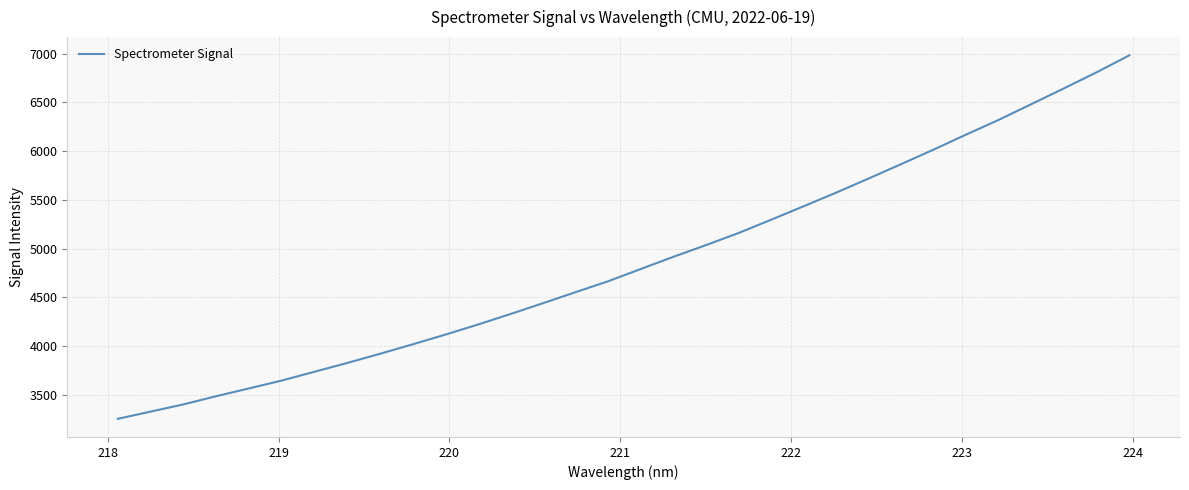

How many values are below 4788?

16